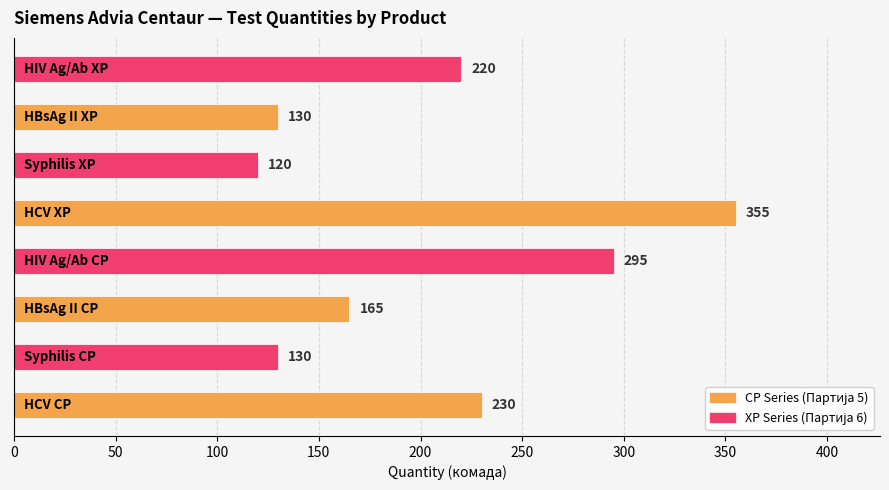

What is the difference between the second highest and second lowest values?

165